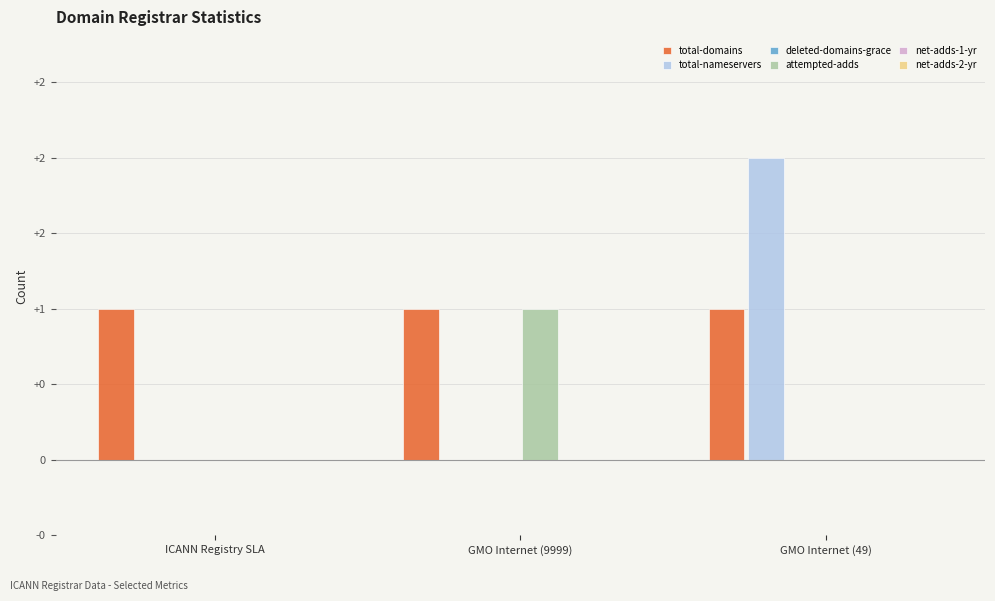

Are the bars grouped side by side (vs. stacked)?

Yes